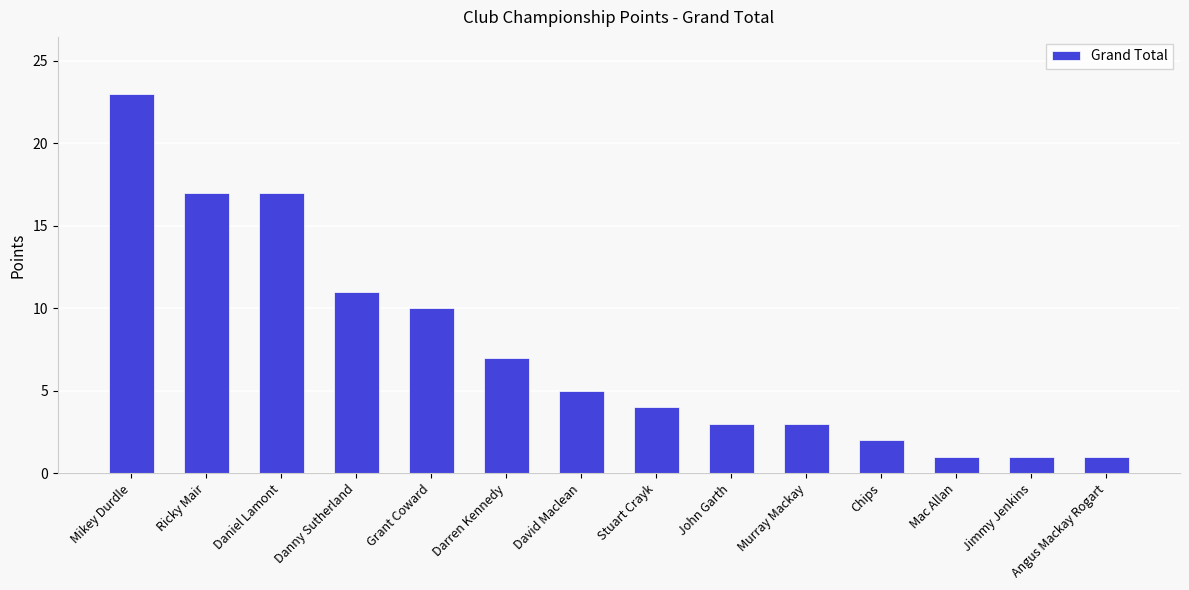

What is the greatest value displayed?

23